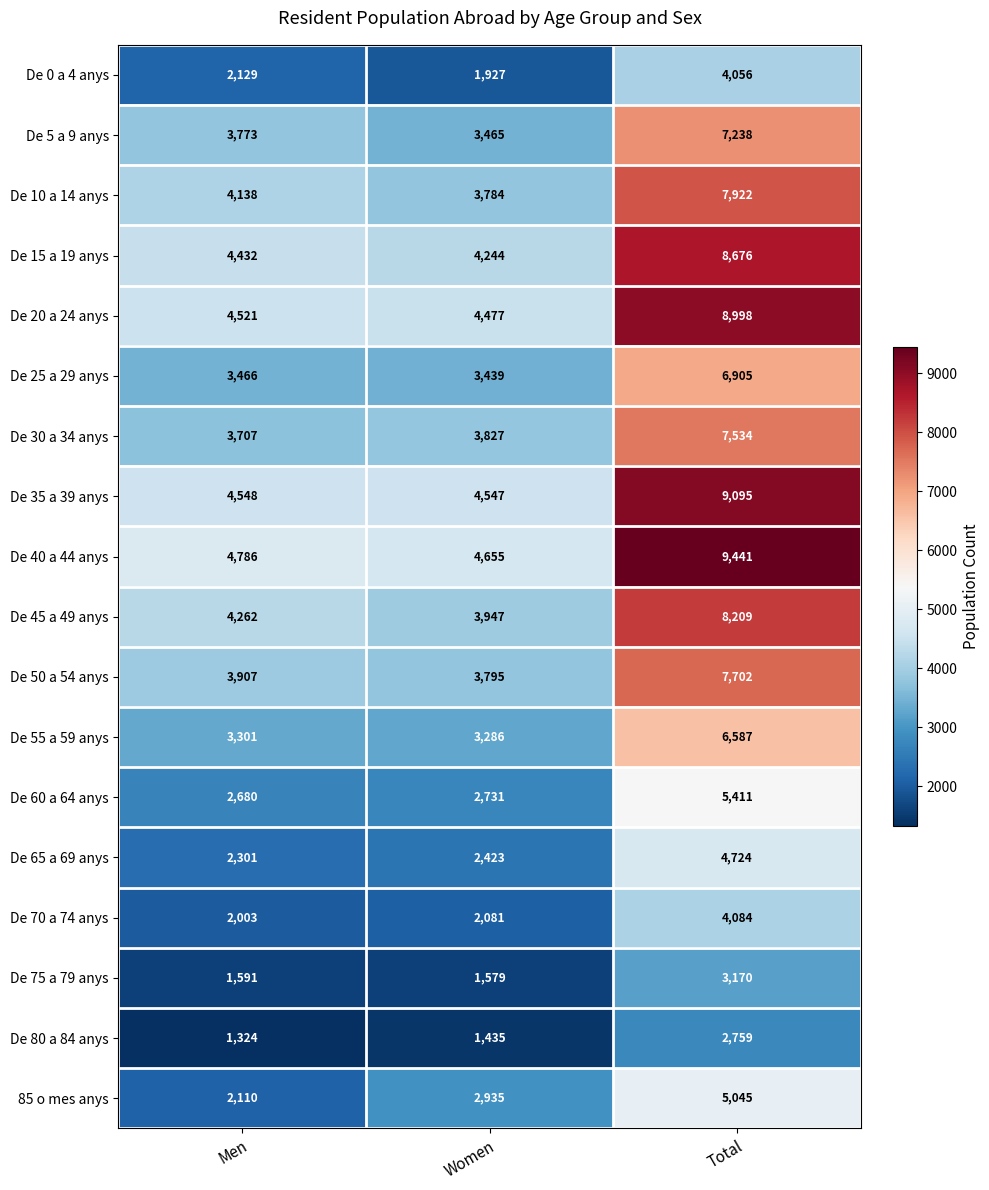

The De 10 a 14 anys series shows 1336 at Men. True or false?

False